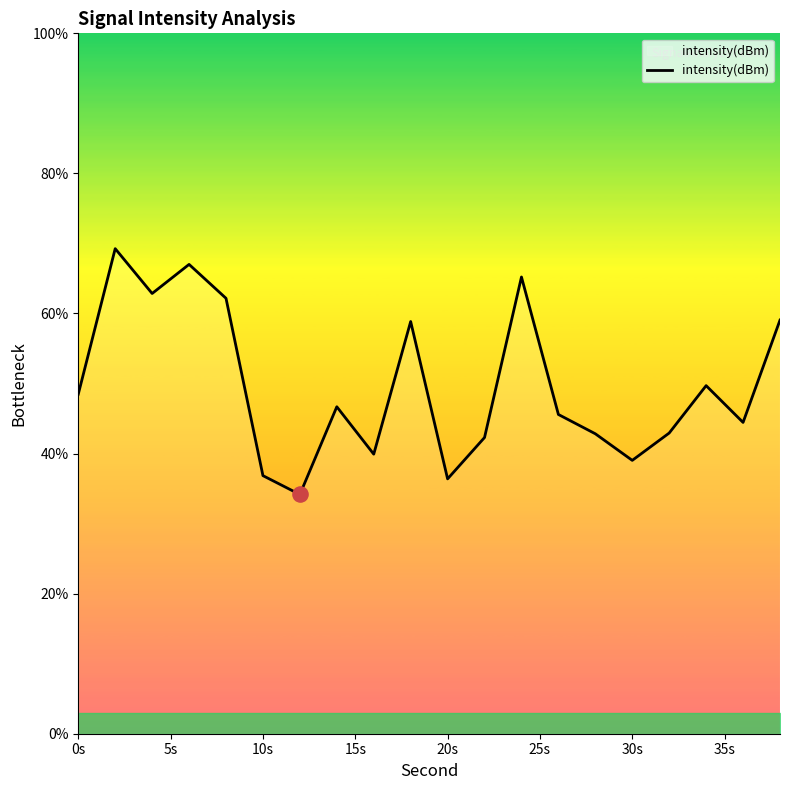

What is the smallest value displayed?

34.2